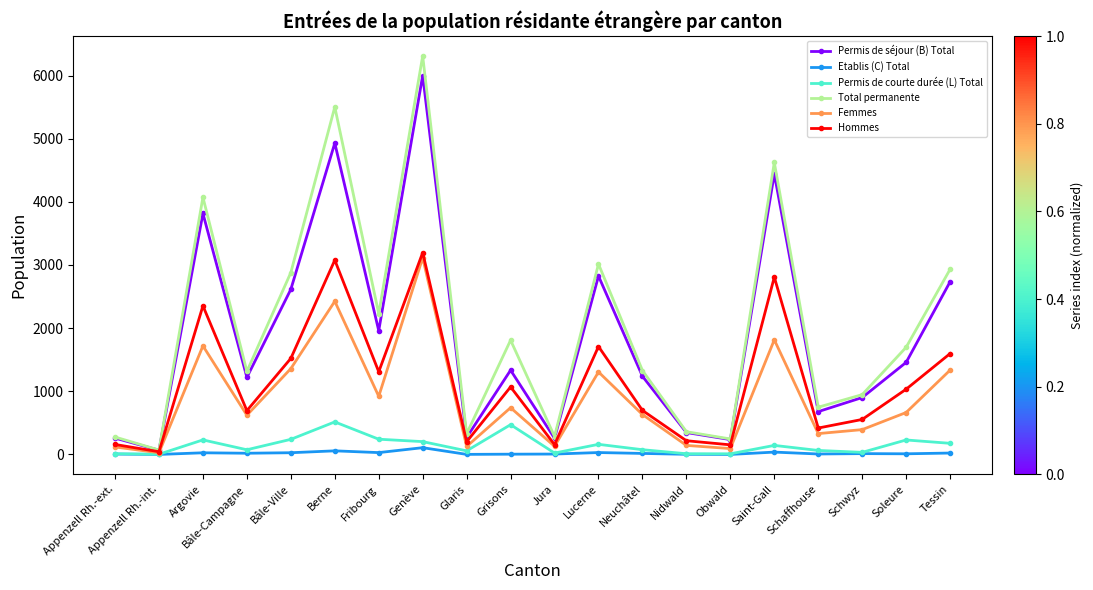

Which series has the widest spread of values?

Total permanente